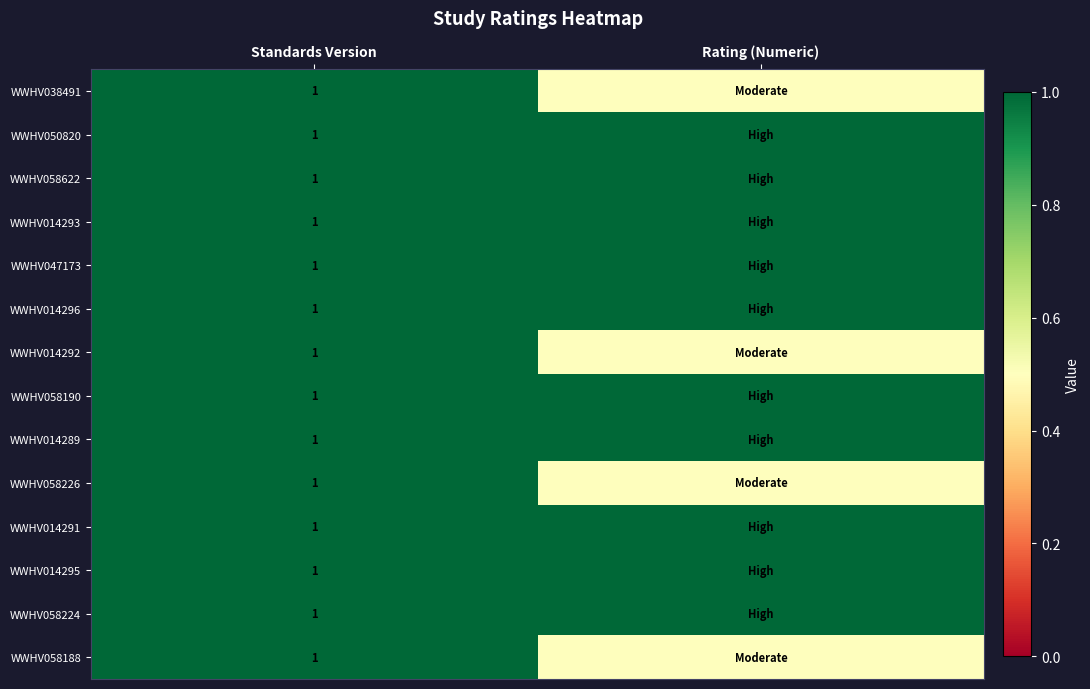

Is it true that WWHV014293 equals 0.5 at Standards Version?

False